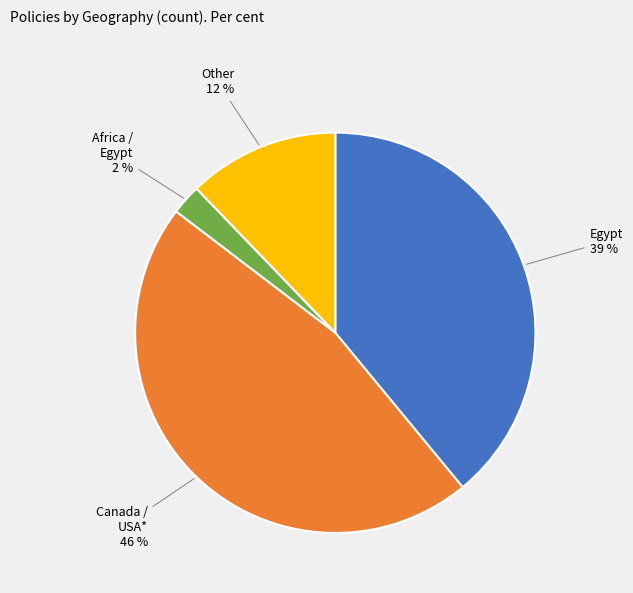

The Egypt slice represents 28% of the pie. True or false?

False